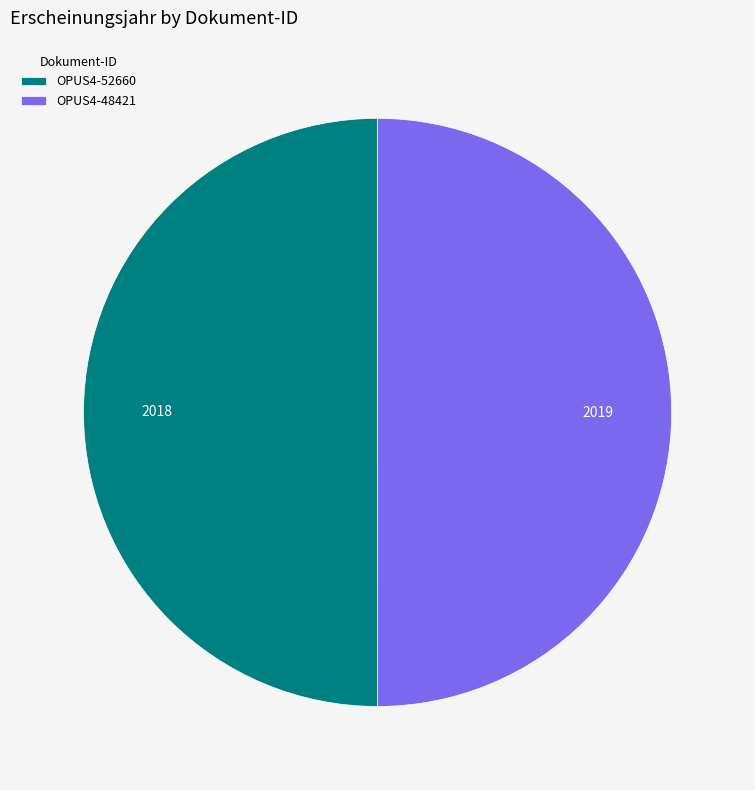

Approximately how many times larger is the value at OPUS4-48421 compared to OPUS4-52660?

1.0